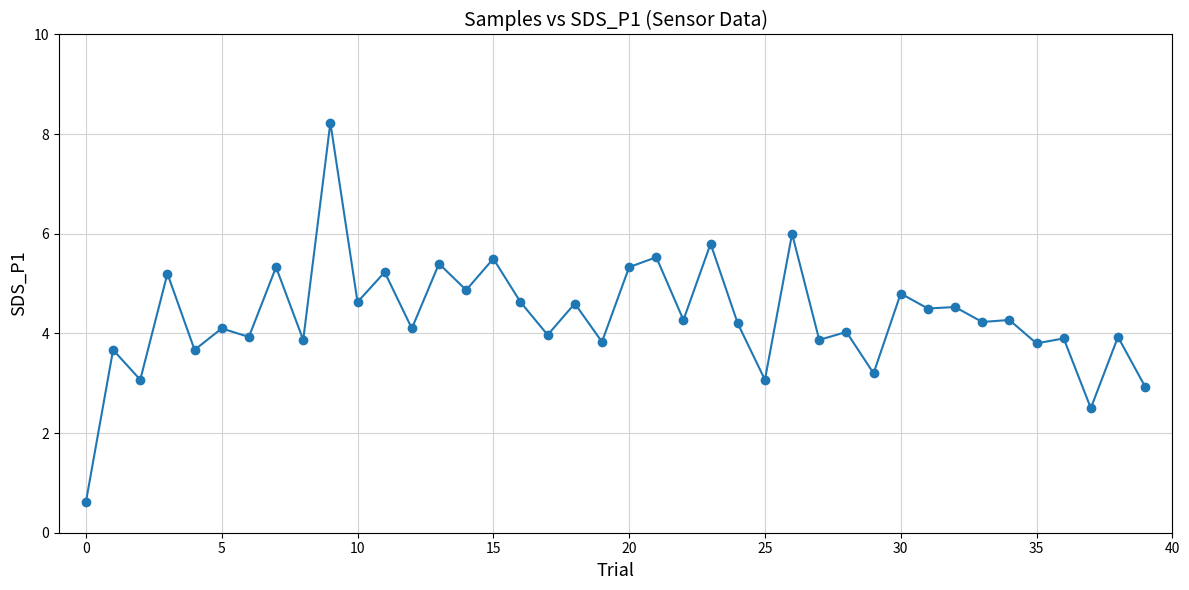

What is the average value?

4.3